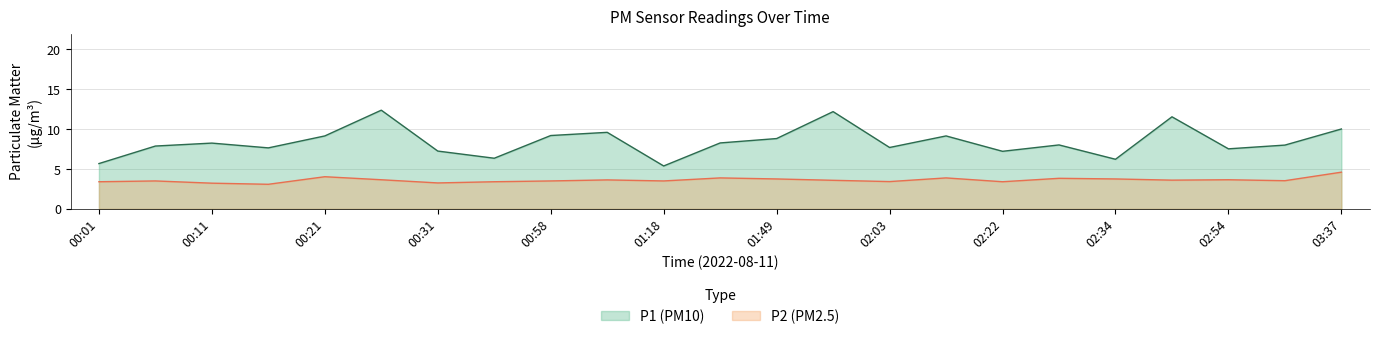

How many interior local valleys does the P2 series have?

7